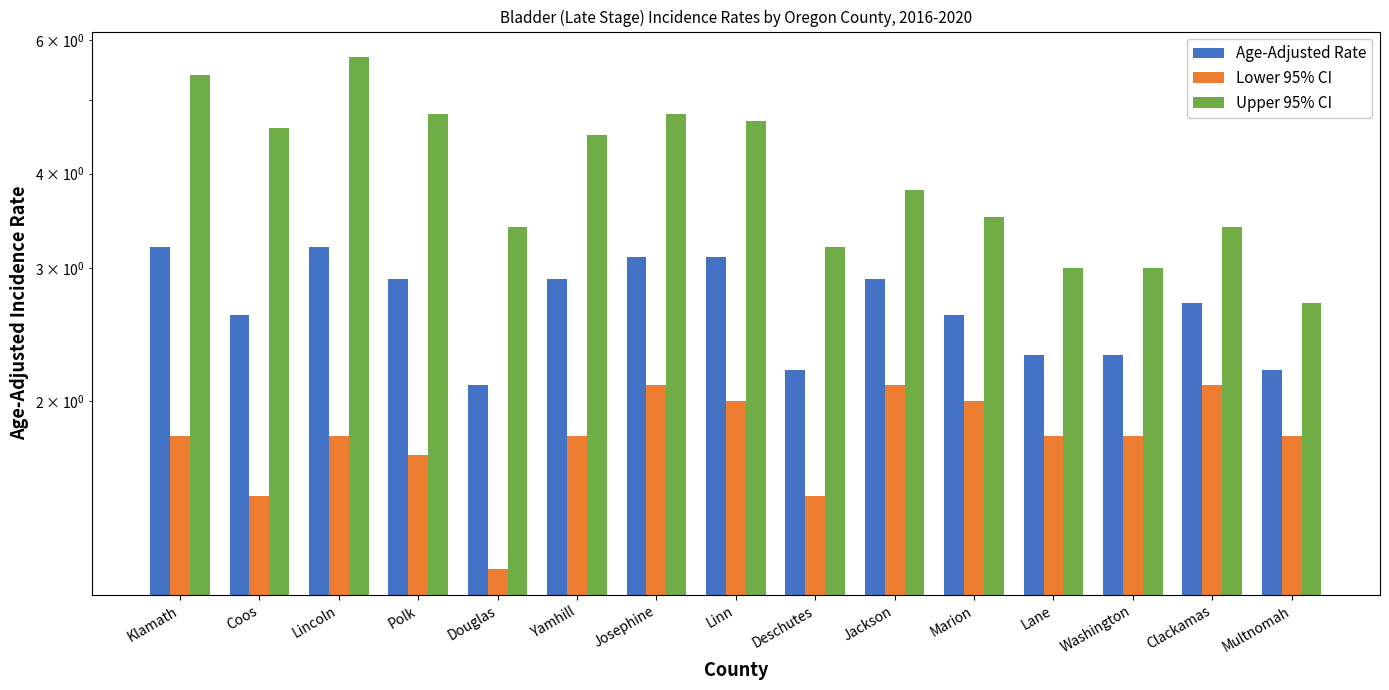

Read the Age-Adjusted Rate value at Josephine.

3.1